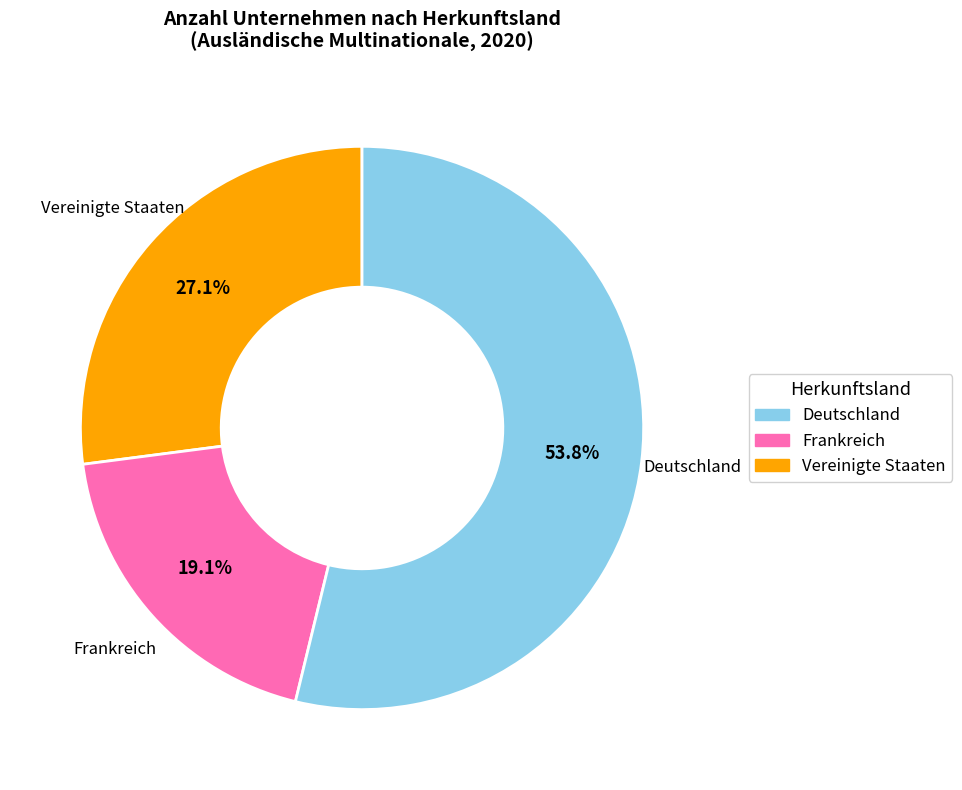

Is there a majority slice in this chart?

Yes